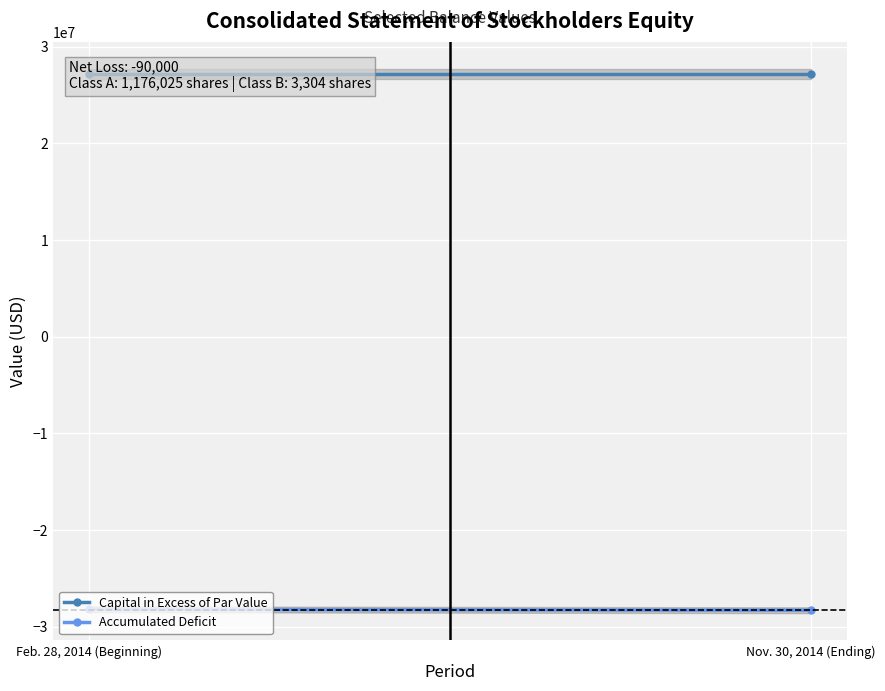

What is the sum of the Accumulated Deficit values at Feb. 28, 2014 (Beginning) and Nov. 30, 2014 (Ending)?

-56476000